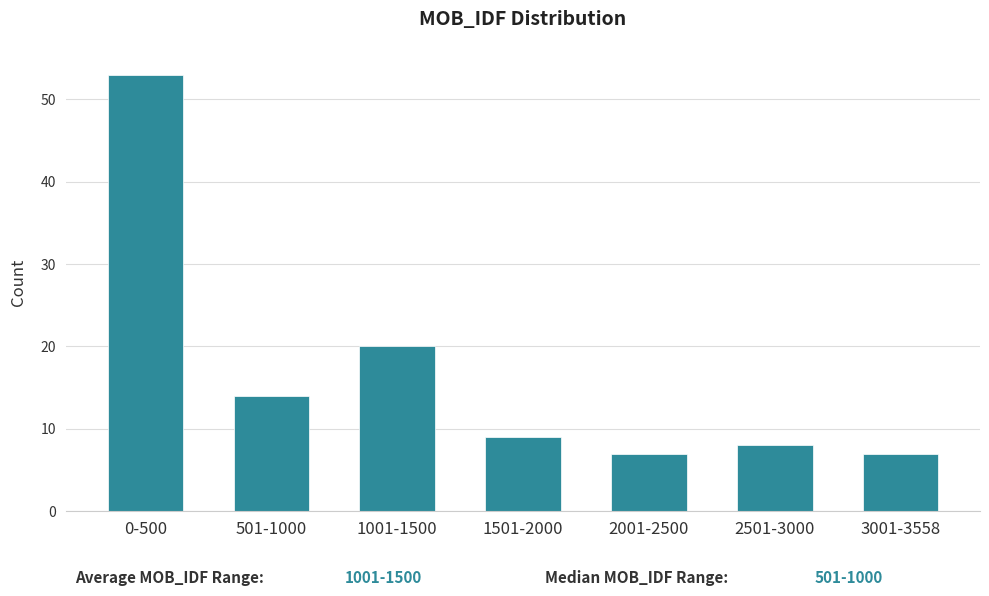

Reading left to right, extract all data points from this chart.

53	14	20	9	7	8	7